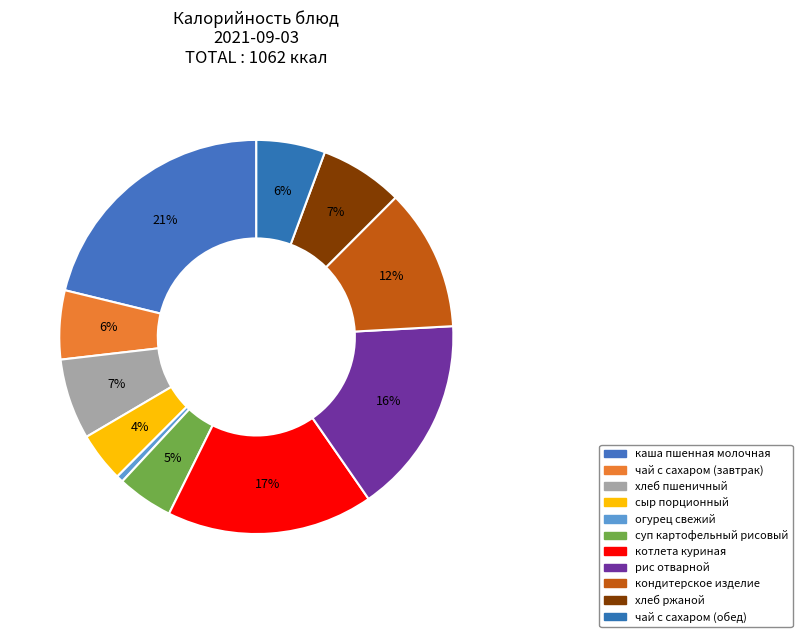

To the nearest percent, what percentage of the pie is каша пшенная молочная?

21%